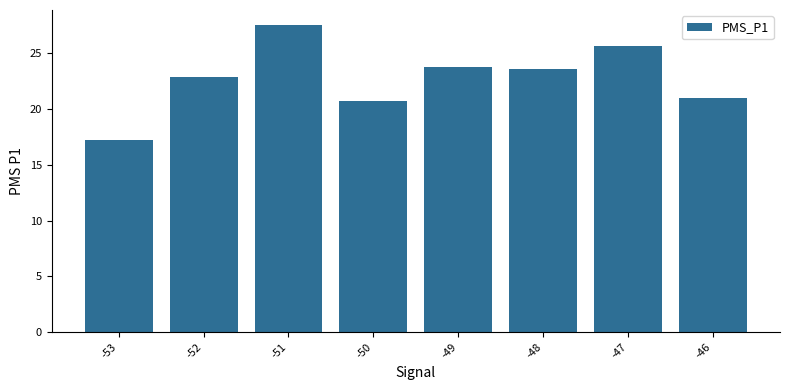

What is the value of the 5th bar from the left?

23.8